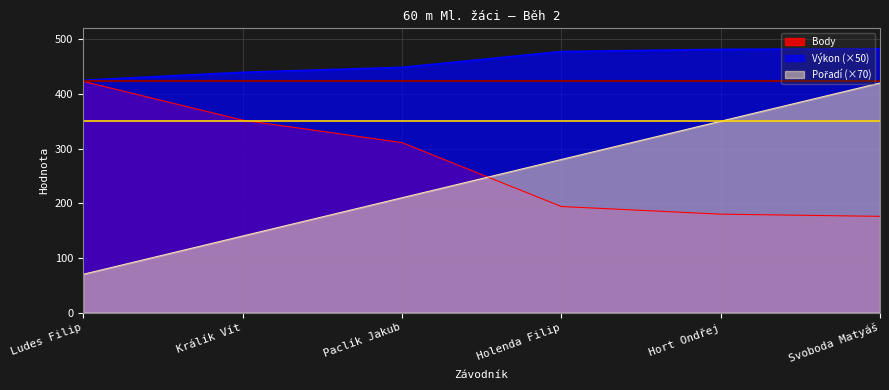

What is the approximate value of Výkon at Hort Ondřej?

481.5